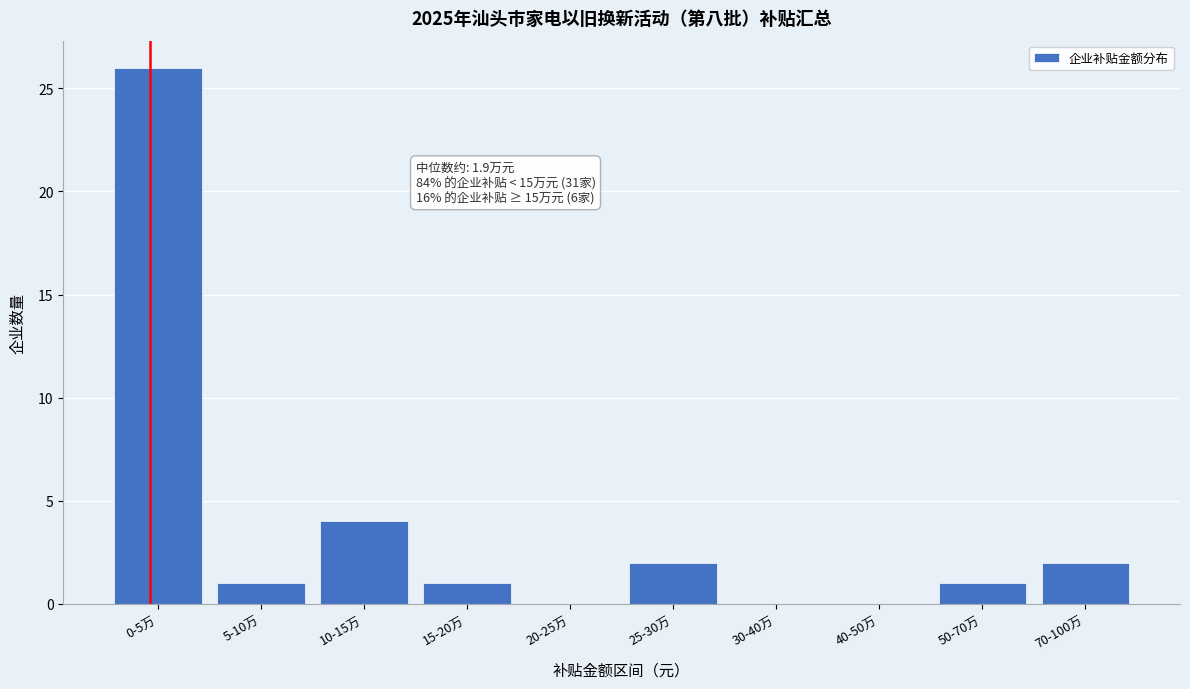

Reading right to left, list all the values displayed in this chart.

70-100万=2	50-70万=1	40-50万=0	30-40万=0	25-30万=2	20-25万=0	15-20万=1	10-15万=4	5-10万=1	0-5万=26